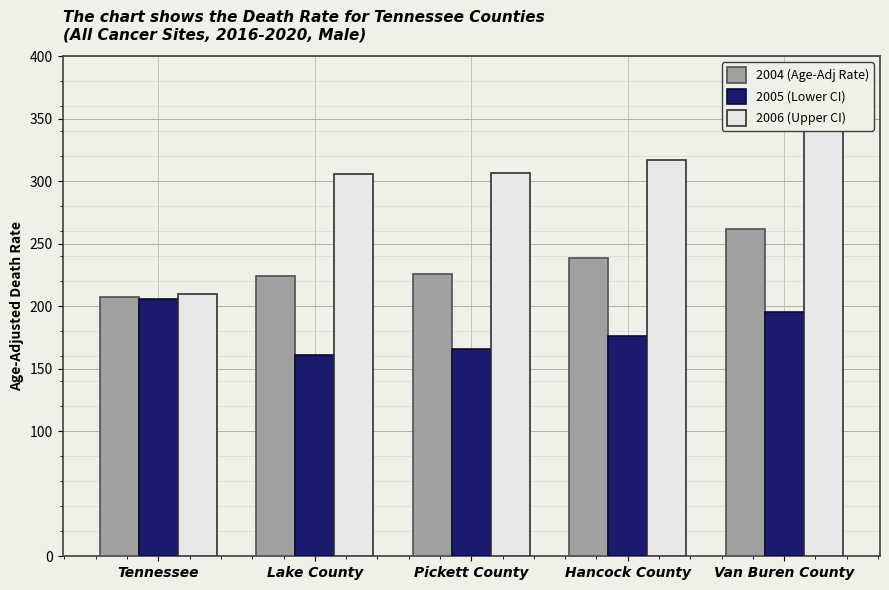

The 2004 (Age-Adj Rate) series shows 300.1 at Tennessee. True or false?

False